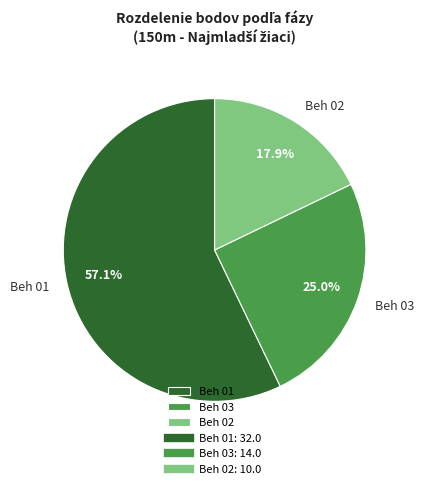

How many segments does this pie chart have?

3